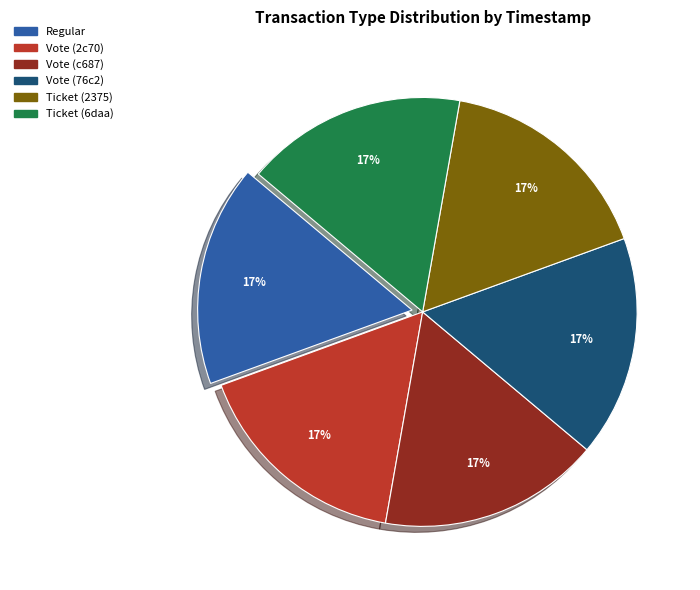

Is there a majority slice in this chart?

No